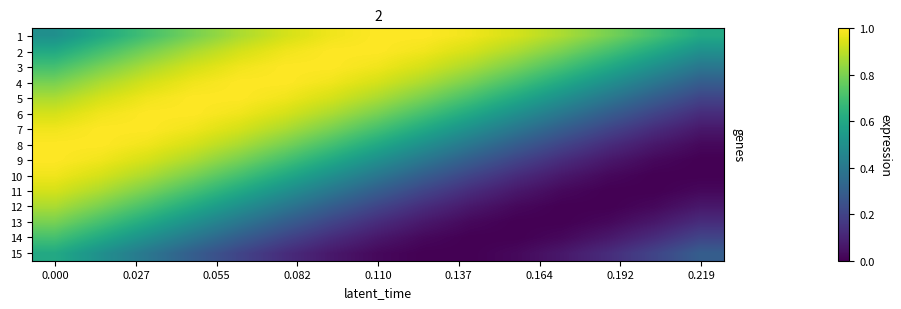

Reading left to right, transcribe all the data shown in this chart.

1: 0.5	0.6	0.7	0.8	0.9	0.9	1.0	1.0	1.0	1.0	0.9	0.9	0.8	0.7	0.6
2: 0.6	0.7	0.8	0.9	0.9	1.0	1.0	1.0	1.0	0.9	0.9	0.8	0.7	0.6	0.5
3: 0.7	0.8	0.9	0.9	1.0	1.0	1.0	1.0	0.9	0.9	0.8	0.7	0.6	0.5	0.4
4: 0.8	0.9	0.9	1.0	1.0	1.0	1.0	0.9	0.9	0.8	0.7	0.6	0.5	0.4	0.3
5: 0.9	0.9	1.0	1.0	1.0	1.0	0.9	0.9	0.8	0.7	0.6	0.5	0.4	0.3	0.2
6: 0.9	1.0	1.0	1.0	1.0	0.9	0.9	0.8	0.7	0.6	0.5	0.4	0.3	0.2	0.1
7: 1.0	1.0	1.0	1.0	0.9	0.9	0.8	0.7	0.6	0.5	0.4	0.3	0.2	0.1	0.1
8: 1.0	1.0	1.0	0.9	0.9	0.8	0.7	0.6	0.5	0.4	0.3	0.2	0.1	0.1	0.0
9: 1.0	1.0	0.9	0.9	0.8	0.7	0.6	0.5	0.4	0.3	0.2	0.1	0.1	0.0	0.0
10: 1.0	0.9	0.9	0.8	0.7	0.6	0.5	0.4	0.3	0.2	0.1	0.1	0.0	0.0	0.0
11: 0.9	0.9	0.8	0.7	0.6	0.5	0.4	0.3	0.2	0.1	0.1	0.0	0.0	0.0	0.0
12: 0.9	0.8	0.7	0.6	0.5	0.4	0.3	0.2	0.1	0.1	0.0	0.0	0.0	0.0	0.1
13: 0.8	0.7	0.6	0.5	0.4	0.3	0.2	0.1	0.1	0.0	0.0	0.0	0.0	0.1	0.1
14: 0.7	0.6	0.5	0.4	0.3	0.2	0.1	0.1	0.0	0.0	0.0	0.0	0.1	0.1	0.2
15: 0.6	0.5	0.4	0.3	0.2	0.1	0.1	0.0	0.0	0.0	0.0	0.1	0.1	0.2	0.3